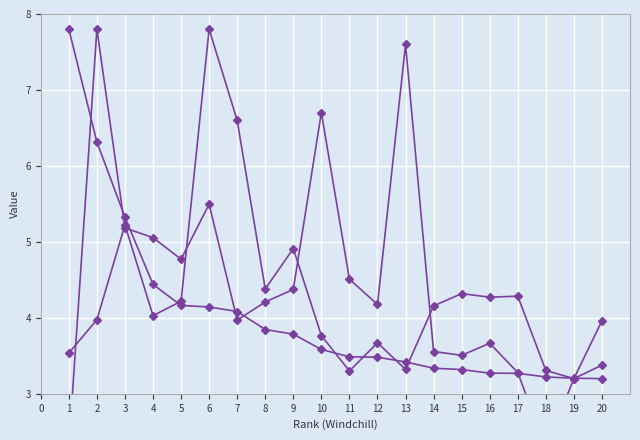

Between 9 and 10, which series saw the biggest shift?

Cites/Doc